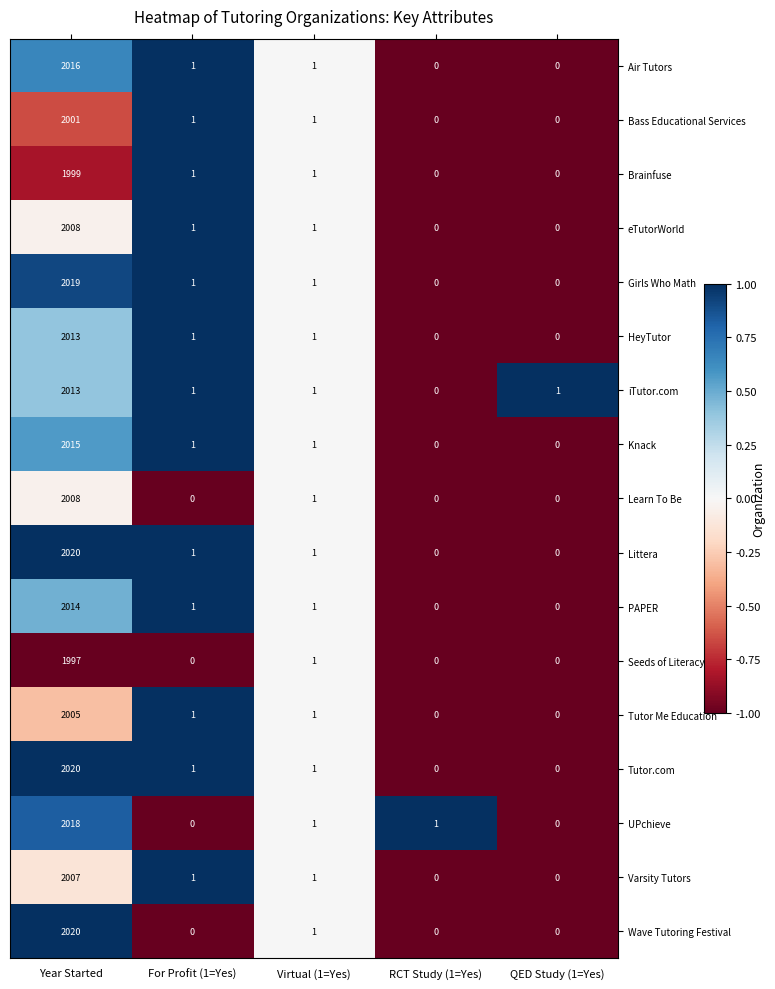

At how many categories does at least one series exceed 0?

5